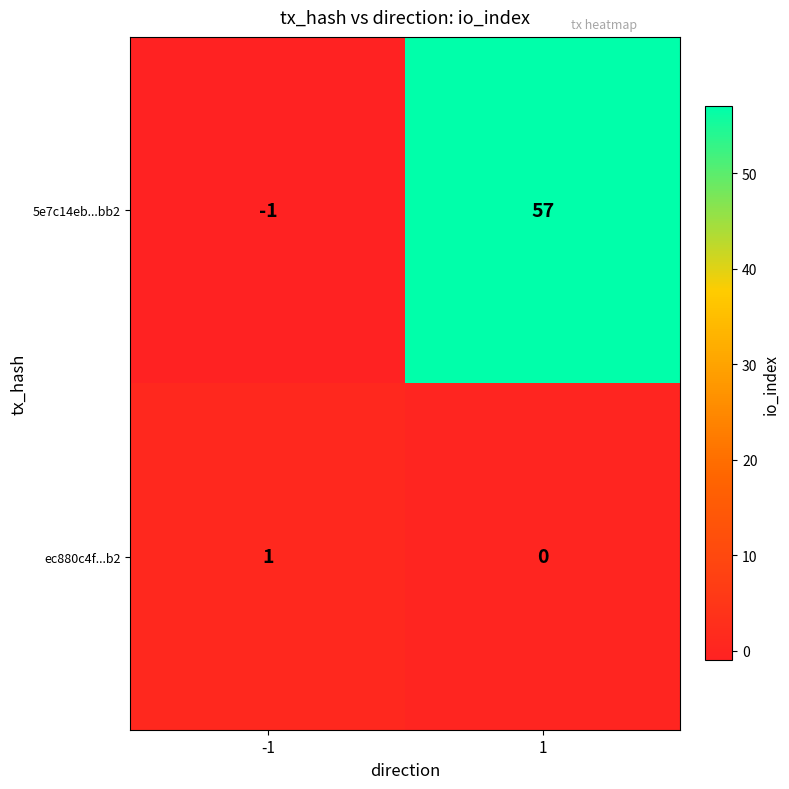

The value of ec880c4f...b2 at -1 is 2. True or false?

False